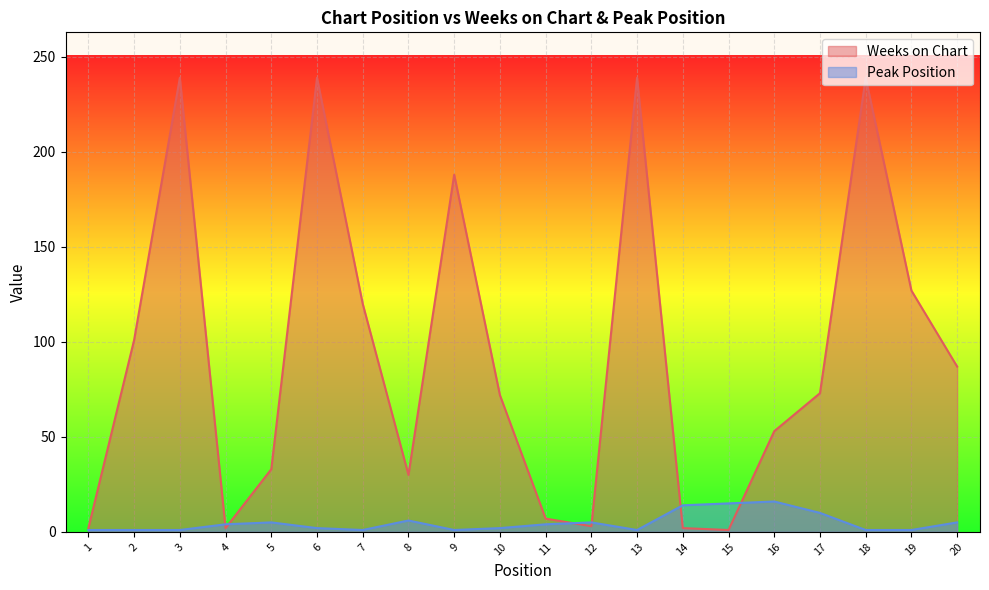

Rank the series by their average value, from highest to lowest.

Weeks on Chart, Peak Position